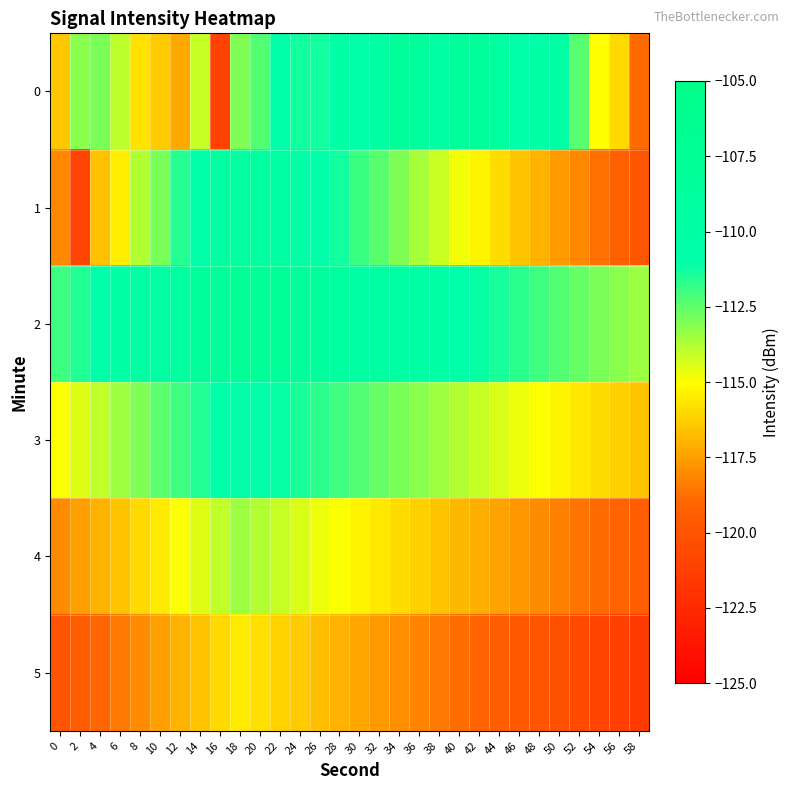

Reading right to left, extract all data points from this chart.

0: 58=-118.9	56=-116.0	54=-115.1	52=-112.4	50=-110.2	48=-110.6	46=-110.8	44=-109.2	42=-108.5	40=-108.2	38=-109.5	36=-108.6	34=-108.2	32=-109.4	30=-110.7	28=-110.3	26=-111.3	24=-111.3	22=-110.8	20=-112.3	18=-113.0	16=-121.1	14=-114.1	12=-117.3	10=-116.4	8=-115.8	6=-113.9	4=-112.9	2=-113.2	0=-116.5
1: 58=-119.8	56=-119.3	54=-118.7	52=-118.1	50=-117.6	48=-117.0	46=-116.5	44=-115.9	42=-115.3	40=-114.8	38=-114.2	36=-113.6	34=-113.0	32=-112.4	30=-111.9	28=-111.3	26=-110.8	24=-110.2	22=-109.5	20=-109.0	18=-108.9	16=-109.3	14=-111.0	12=-111.6	10=-113.0	8=-113.8	6=-115.4	4=-116.6	2=-120.9	0=-118.1
2: 58=-113.5	56=-113.2	54=-112.9	52=-112.6	50=-112.3	48=-112.0	46=-111.7	44=-111.4	42=-111.1	40=-110.8	38=-110.5	36=-110.2	34=-109.9	32=-109.6	30=-109.3	28=-109.0	26=-108.7	24=-108.4	22=-108.1	20=-107.8	18=-107.5	16=-108.0	14=-108.5	12=-109.0	10=-109.5	8=-110.0	6=-110.5	4=-111.0	2=-111.5	0=-112.0
3: 58=-116.5	56=-116.2	54=-115.9	52=-115.6	50=-115.3	48=-115.0	46=-114.7	44=-114.4	42=-114.1	40=-113.8	38=-113.5	36=-113.2	34=-112.9	32=-112.6	30=-112.3	28=-112.0	26=-111.7	24=-111.4	22=-111.1	20=-110.8	18=-110.5	16=-111.0	14=-111.5	12=-112.0	10=-112.5	8=-113.0	6=-113.5	4=-114.0	2=-114.5	0=-115.0
4: 58=-119.5	56=-119.2	54=-118.9	52=-118.6	50=-118.3	48=-118.0	46=-117.7	44=-117.4	42=-117.1	40=-116.8	38=-116.5	36=-116.2	34=-115.9	32=-115.6	30=-115.3	28=-115.0	26=-114.7	24=-114.4	22=-114.1	20=-113.8	18=-113.5	16=-114.0	14=-114.5	12=-115.0	10=-115.5	8=-116.0	6=-116.5	4=-117.0	2=-117.5	0=-118.0
5: 58=-121.5	56=-121.2	54=-120.9	52=-120.6	50=-120.3	48=-120.0	46=-119.7	44=-119.4	42=-119.1	40=-118.8	38=-118.5	36=-118.2	34=-117.9	32=-117.6	30=-117.3	28=-117.0	26=-116.7	24=-116.4	22=-116.1	20=-115.8	18=-115.5	16=-116.0	14=-116.5	12=-117.0	10=-117.5	8=-118.0	6=-118.5	4=-119.0	2=-119.5	0=-120.0